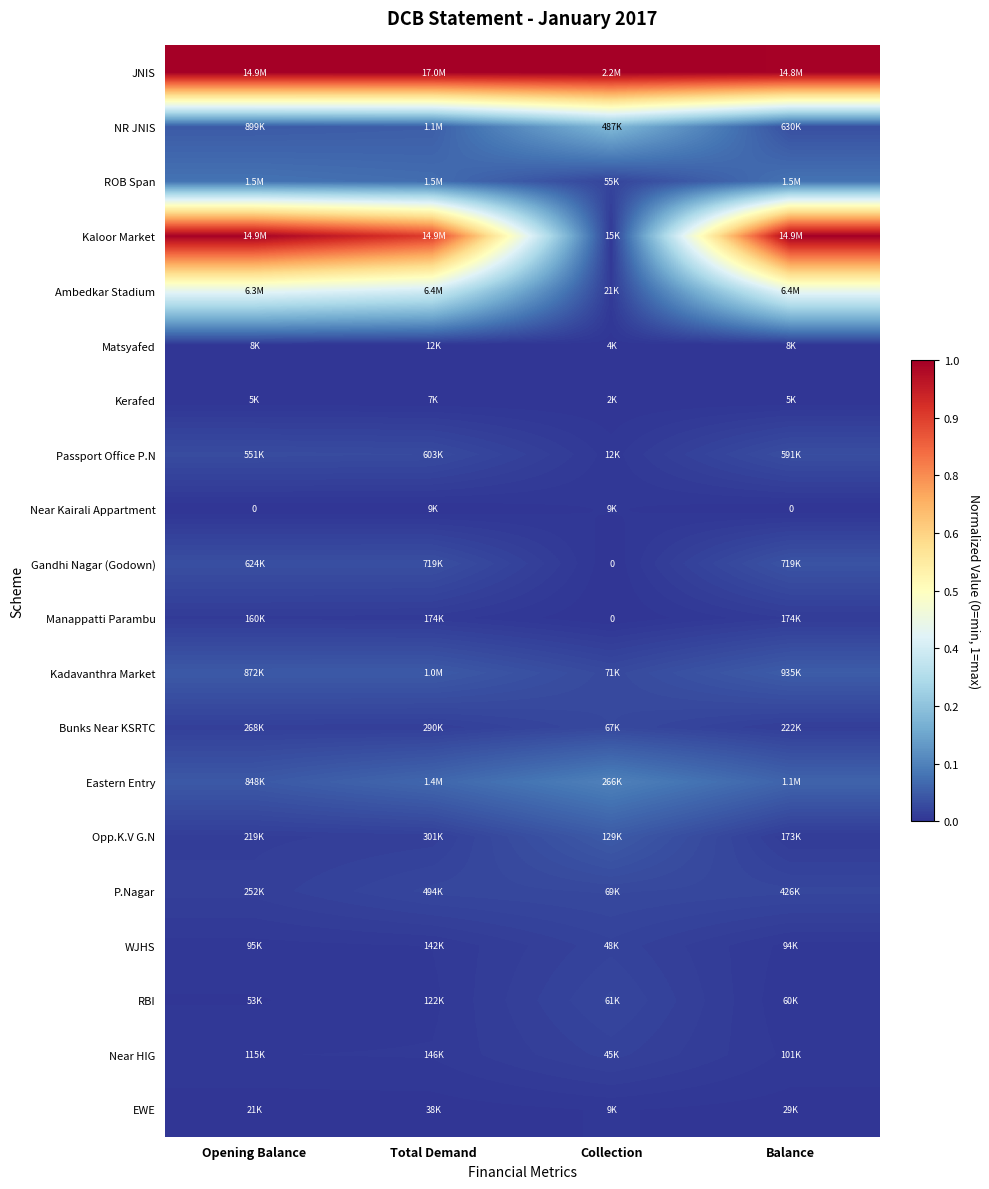

Which series has the largest range (max minus min)?

Kaloor Market